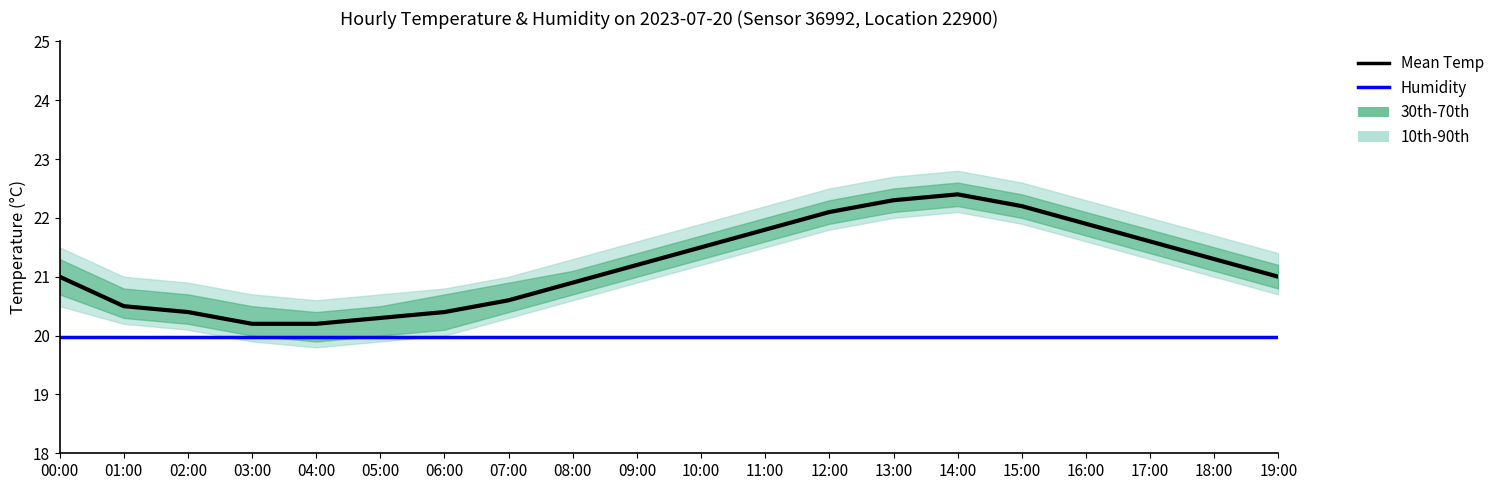

In Mean Temp (LTM), how many points are higher than both neighbors (excluding endpoints)?

1